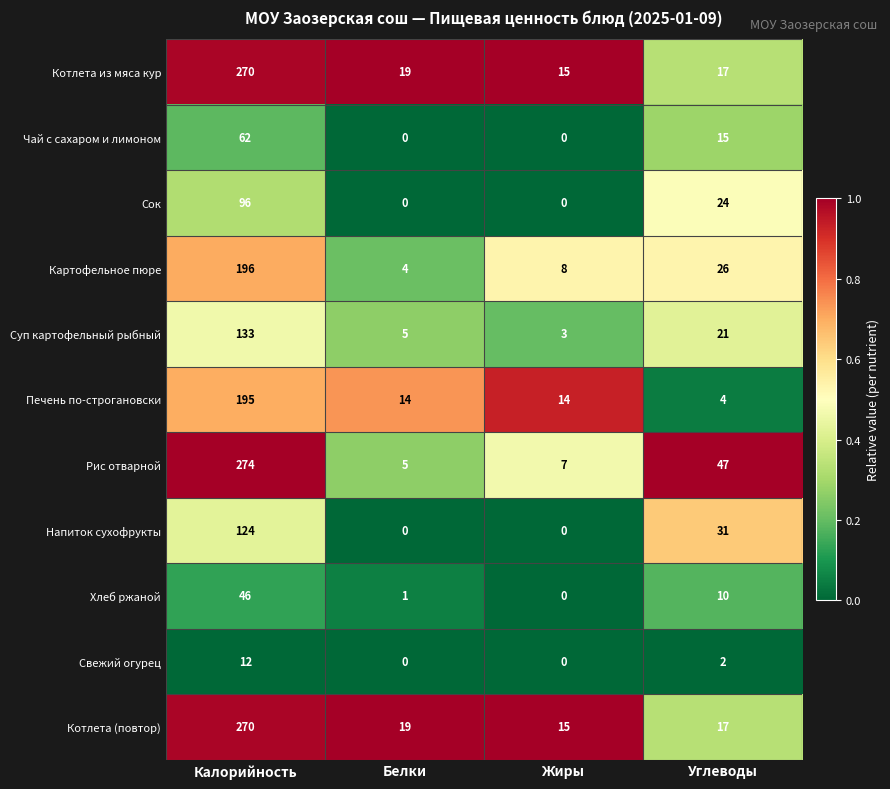

What is the greatest value displayed?

274